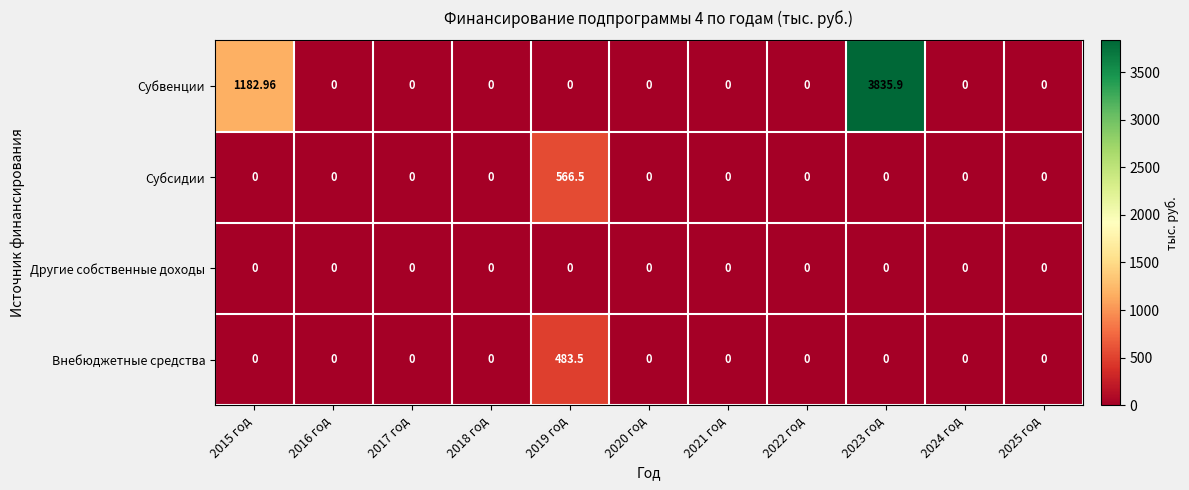

Which series has the largest total across all categories?

Субвенции